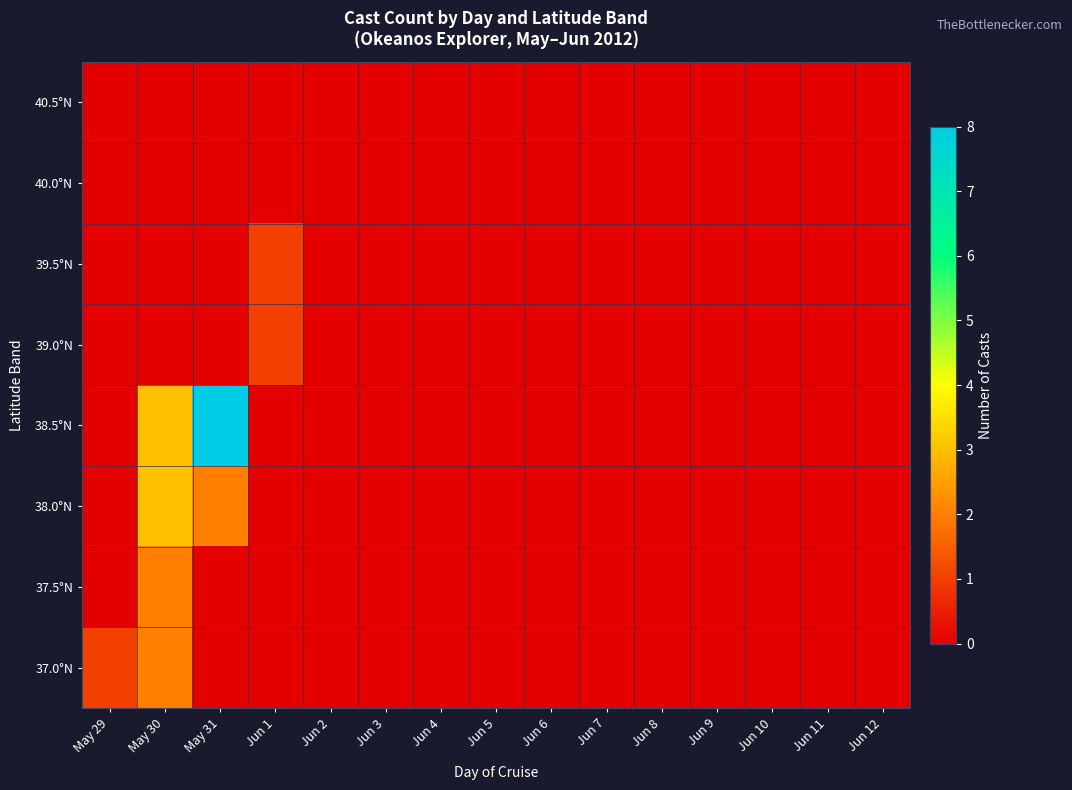

At which category is the sum across all series the highest?

May 30